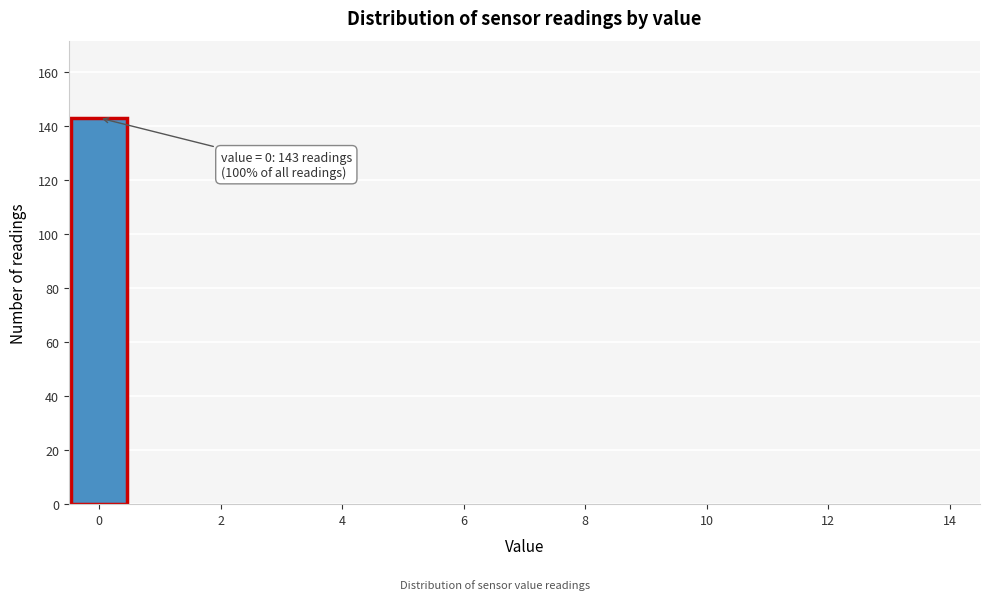

Which range on the x-axis has the tallest bar?

-0.5 to 0.5